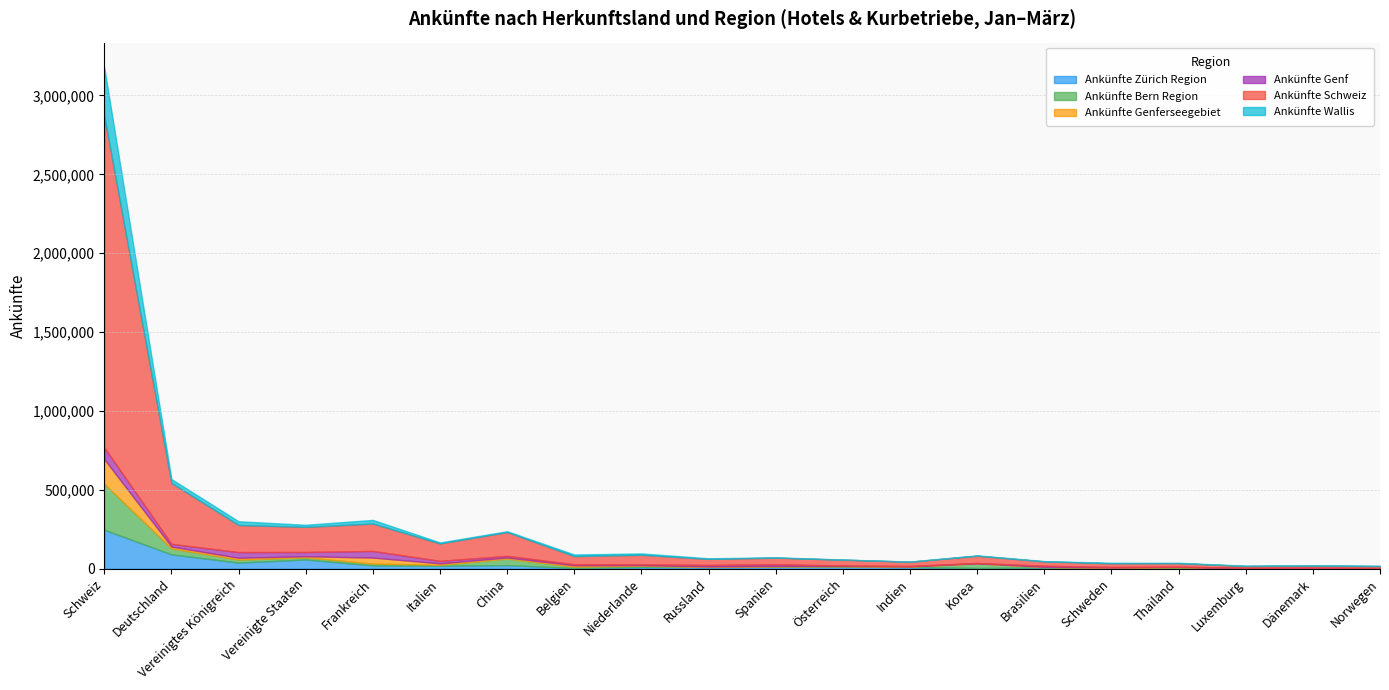

At which category is the sum across all series the highest?

Schweiz